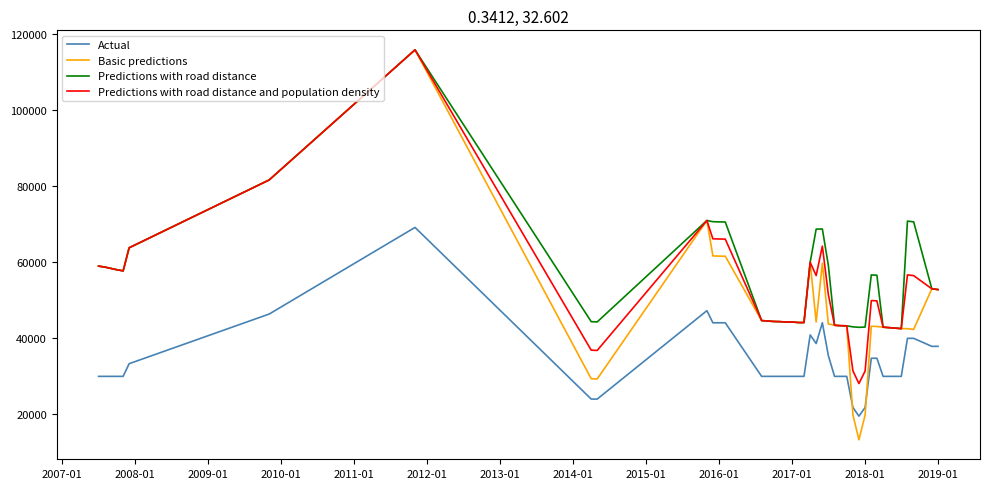

List the series in order of their overall mean, highest first.

Predictions with road distance, Predictions with road distance and population density, Basic predictions, Actual